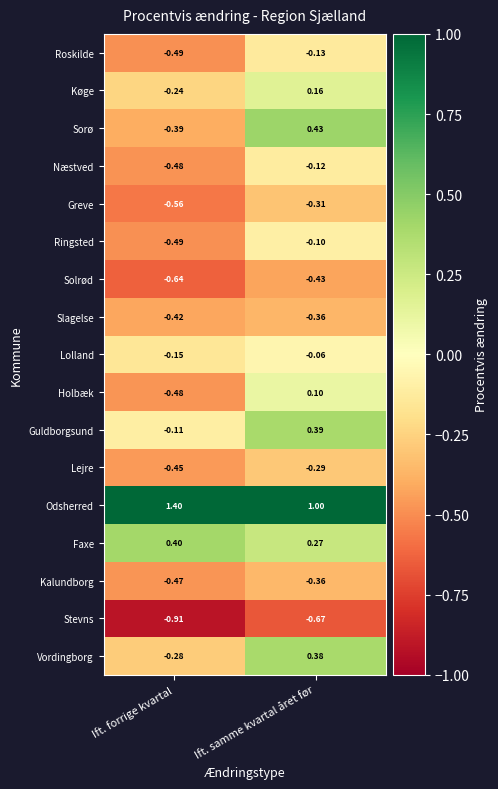

Where is Faxe nearest to the value 0?

Ift. samme kvartal året før